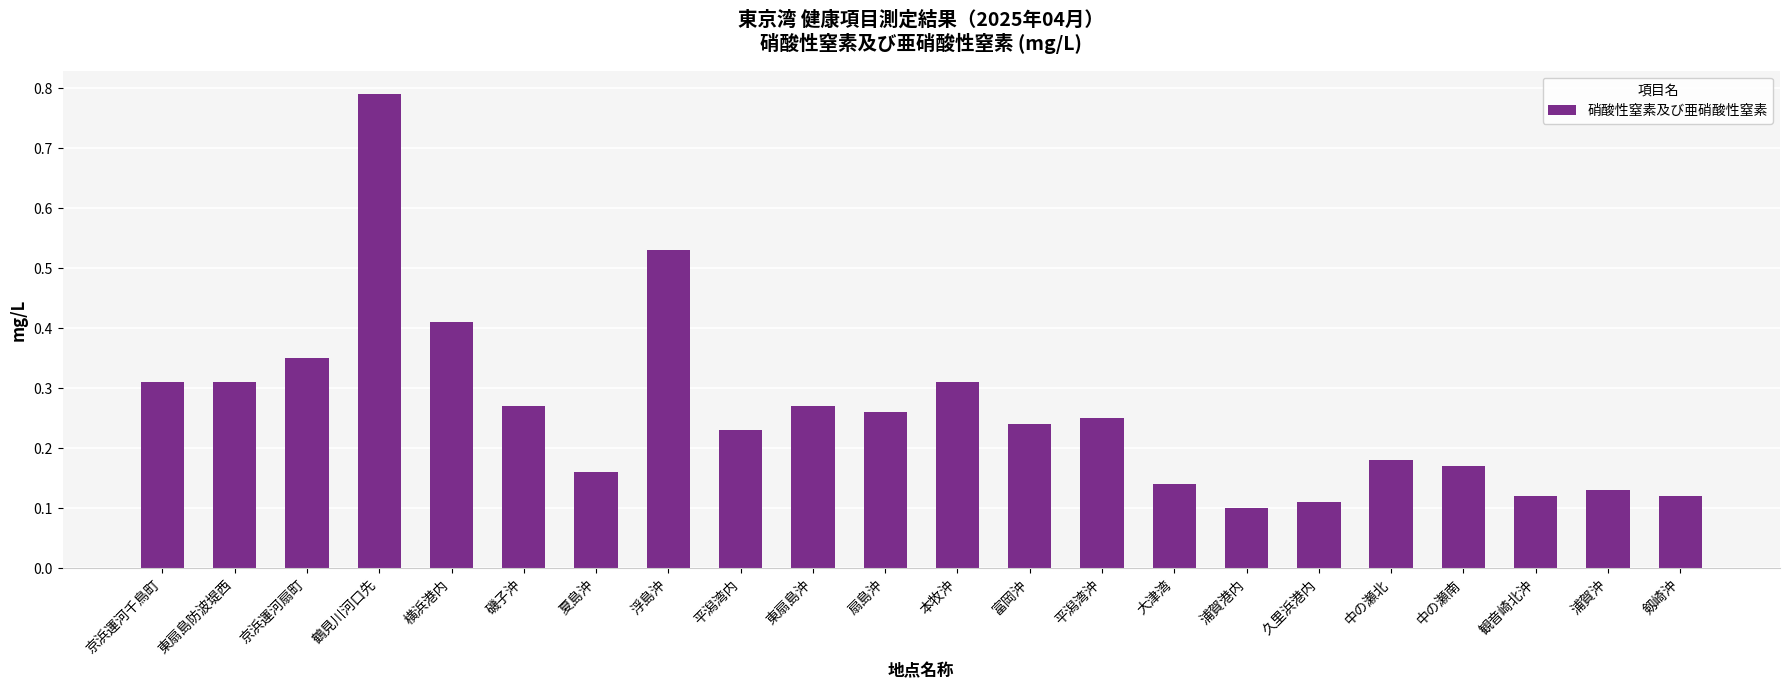

Is it true that the value at 剱崎沖 is 0.1?

True